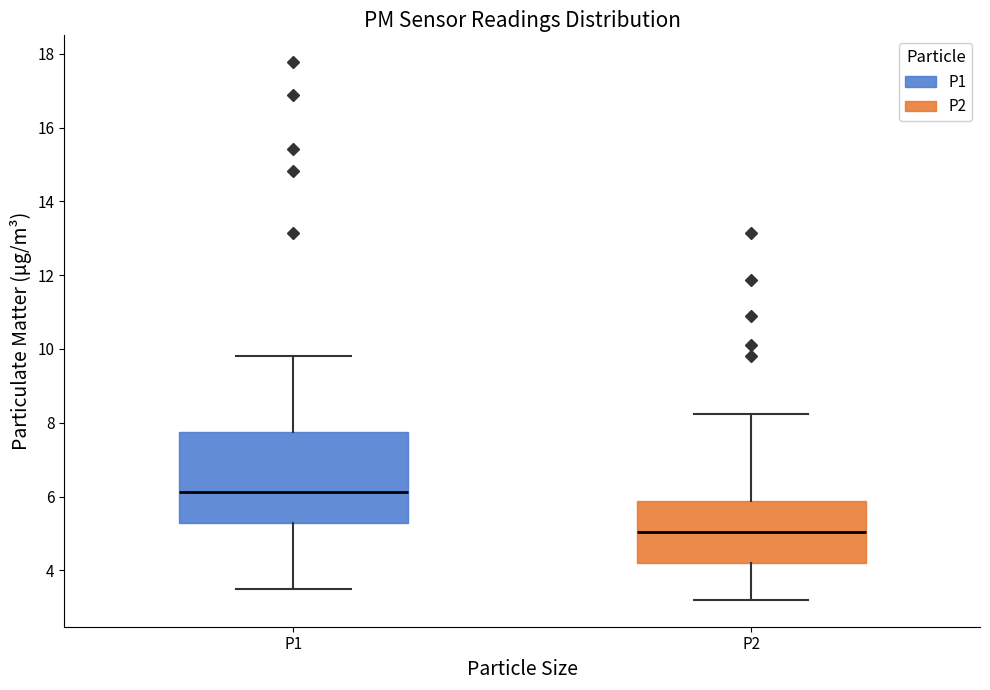

Where does the median line of the box for P1 sit on the y-axis? The values are not printed on the chart, so give them approximately, as read against the axis.

6.2